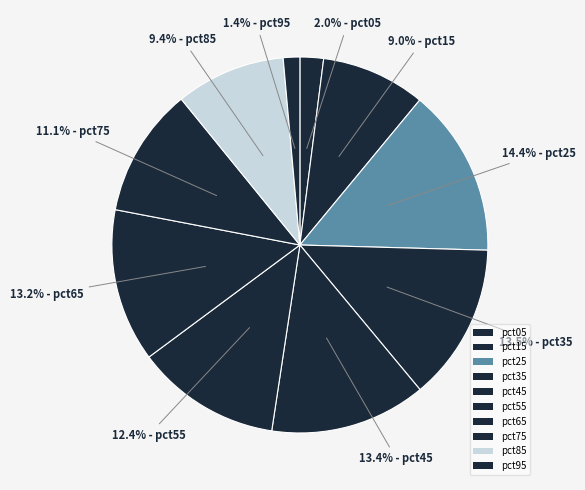

Count the number of slices in the pie.

10